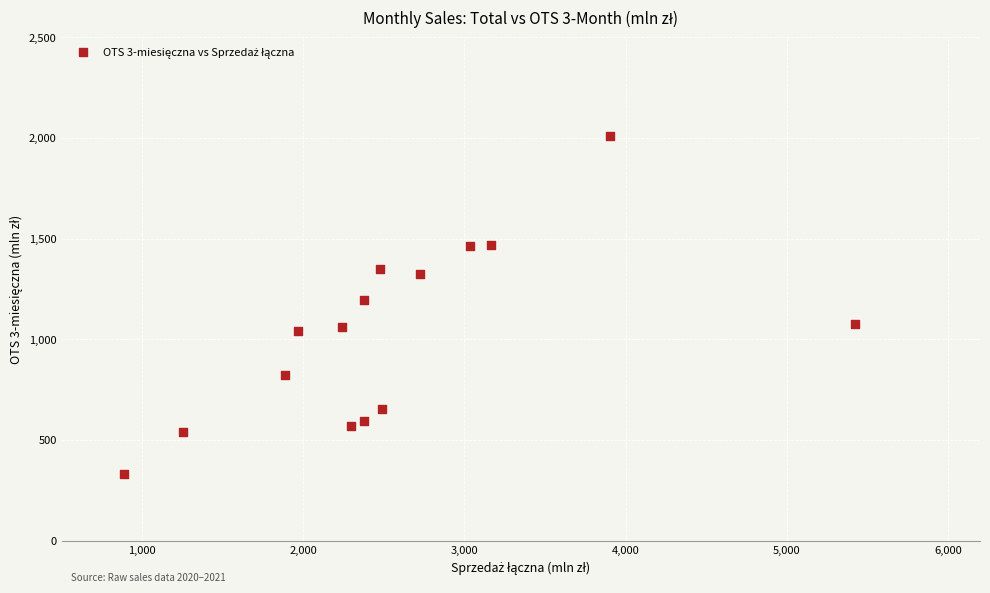

What is the range of Y values (max minus min)?

1680.2